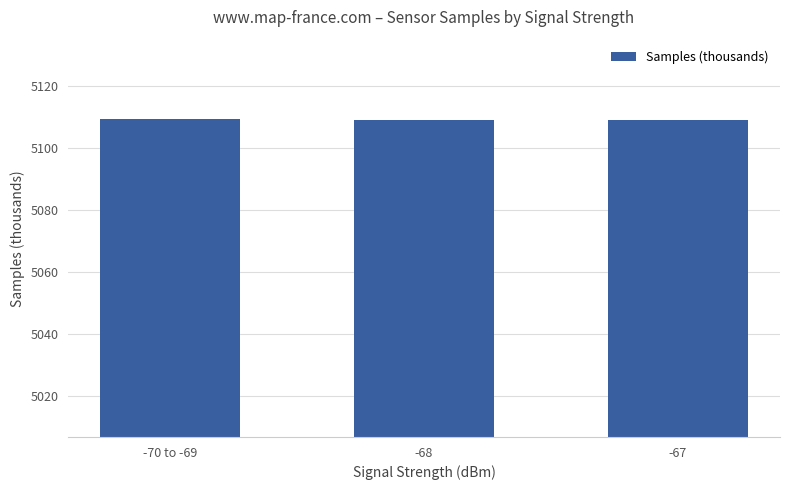

What is the difference between the values at -70 to -69 and -68?

0.4